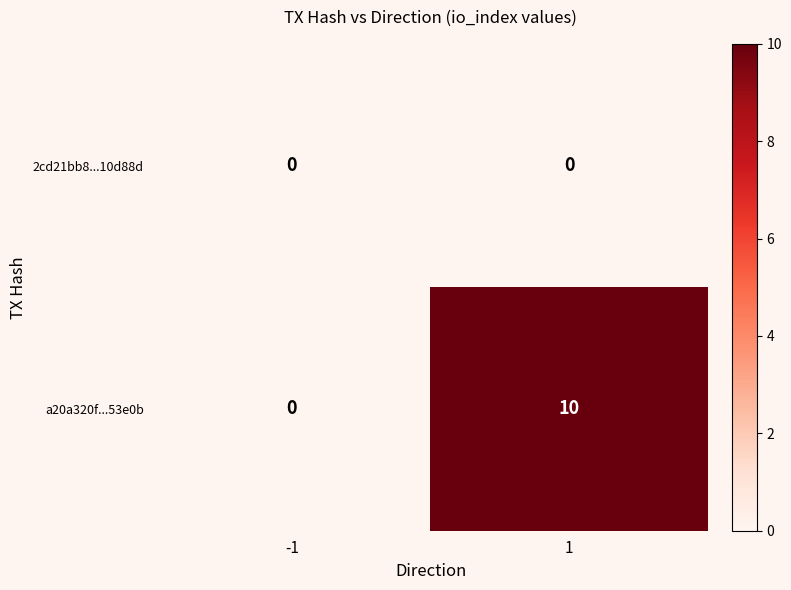

Which series changed the most between -1 and 1?

a20a320f...53e0b